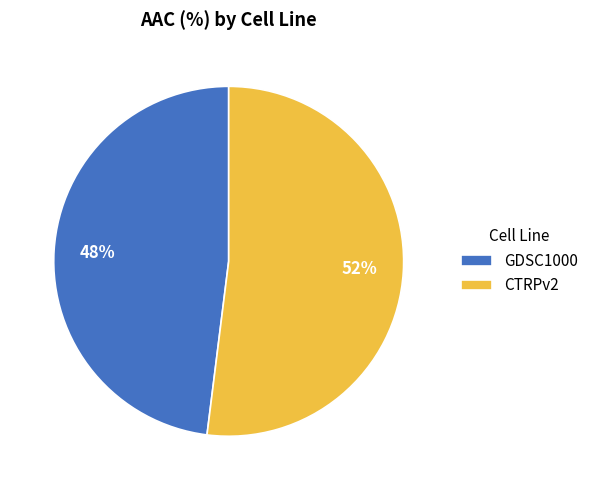

Combined, do CTRPv2 and GDSC1000 account for over 50%?

Yes